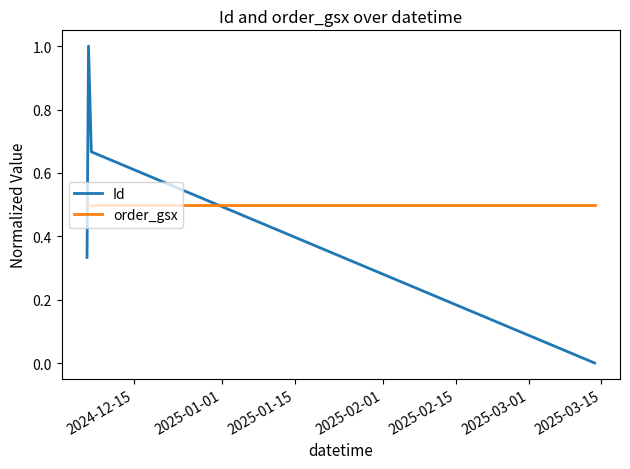

What is the average value of the Id series?

0.5